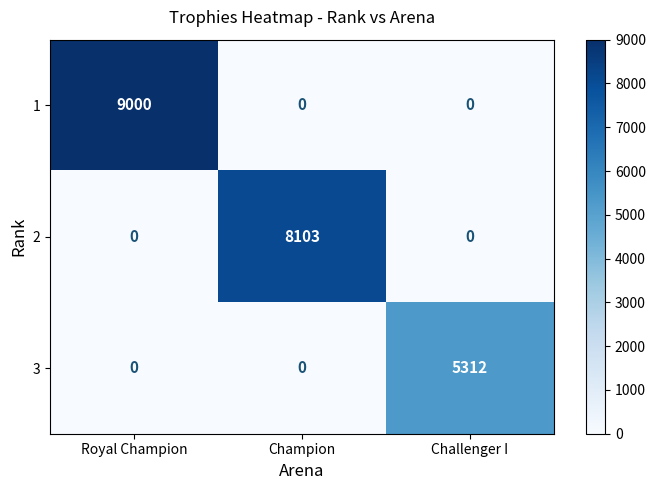

Reading right to left, extract all data points from this chart.

1: Challenger I=0	Champion=0	Royal Champion=9000
2: Challenger I=0	Champion=8103	Royal Champion=0
3: Challenger I=5312	Champion=0	Royal Champion=0